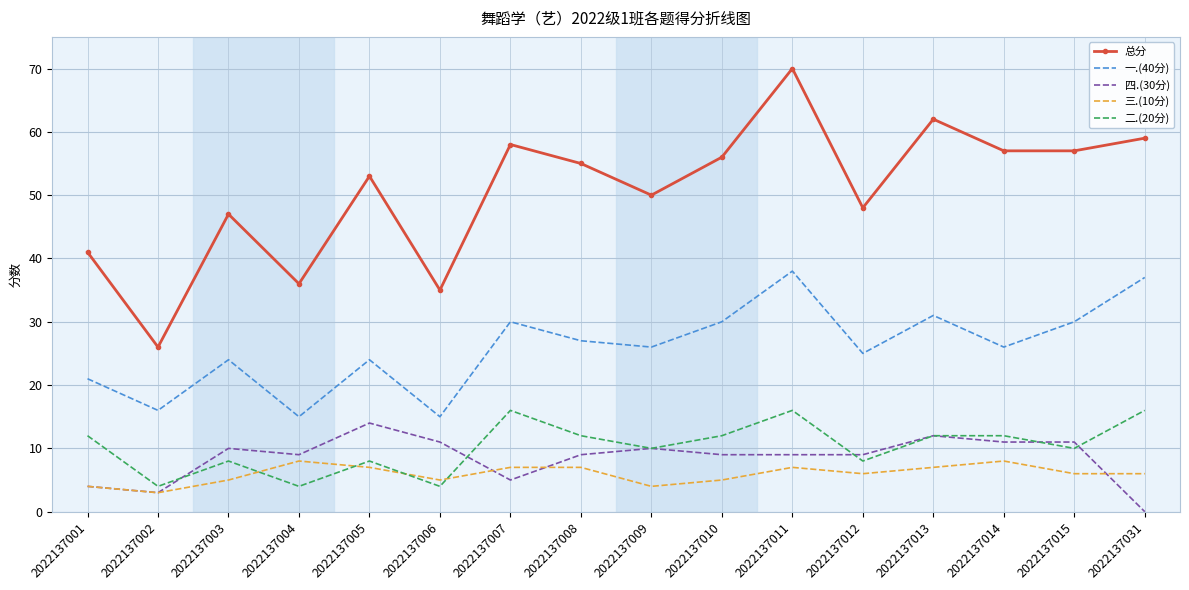

Reading left to right, what are all the values shown in this chart?

总分: 41	26	47	36	53	35	58	55	50	56	70	48	62	57	57	59
一.(40分): 21	16	24	15	24	15	30	27	26	30	38	25	31	26	30	37
四.(30分): 4	3	10	9	14	11	5	9	10	9	9	9	12	11	11	0
三.(10分): 4	3	5	8	7	5	7	7	4	5	7	6	7	8	6	6
二.(20分): 12	4	8	4	8	4	16	12	10	12	16	8	12	12	10	16